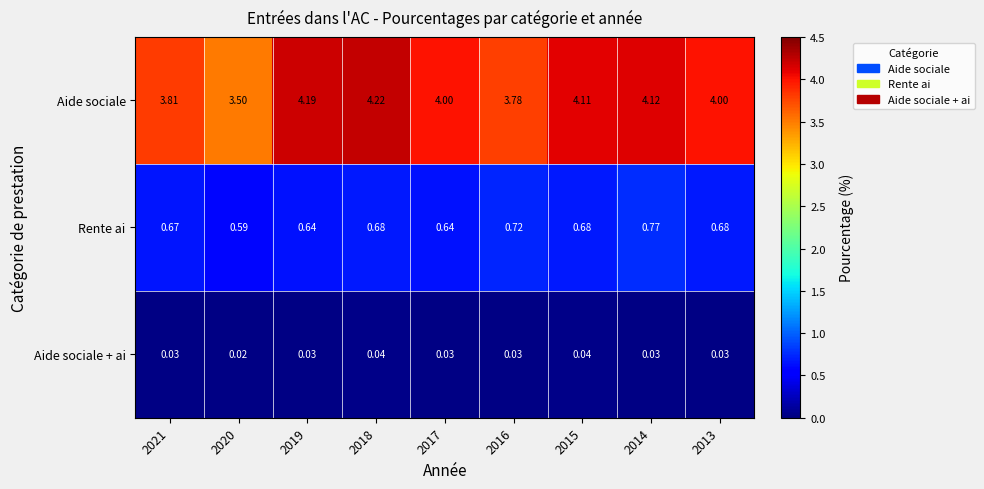

Which series has the largest total across all categories?

Aide sociale